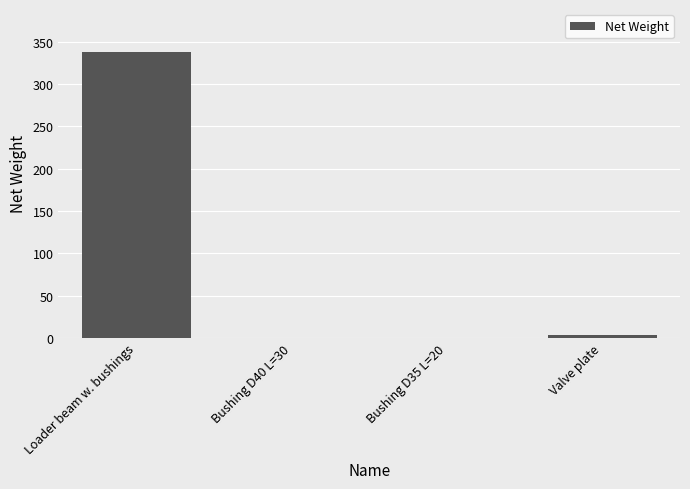

How many data points are above 3?

2